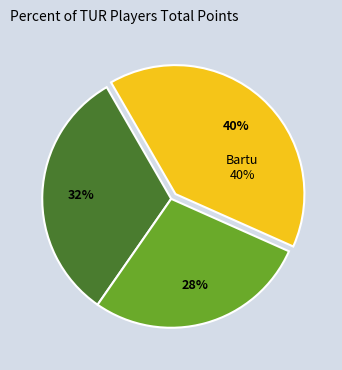

What percentage is the Kinsiz Onur (TUR) slice, to the nearest percent?

28%